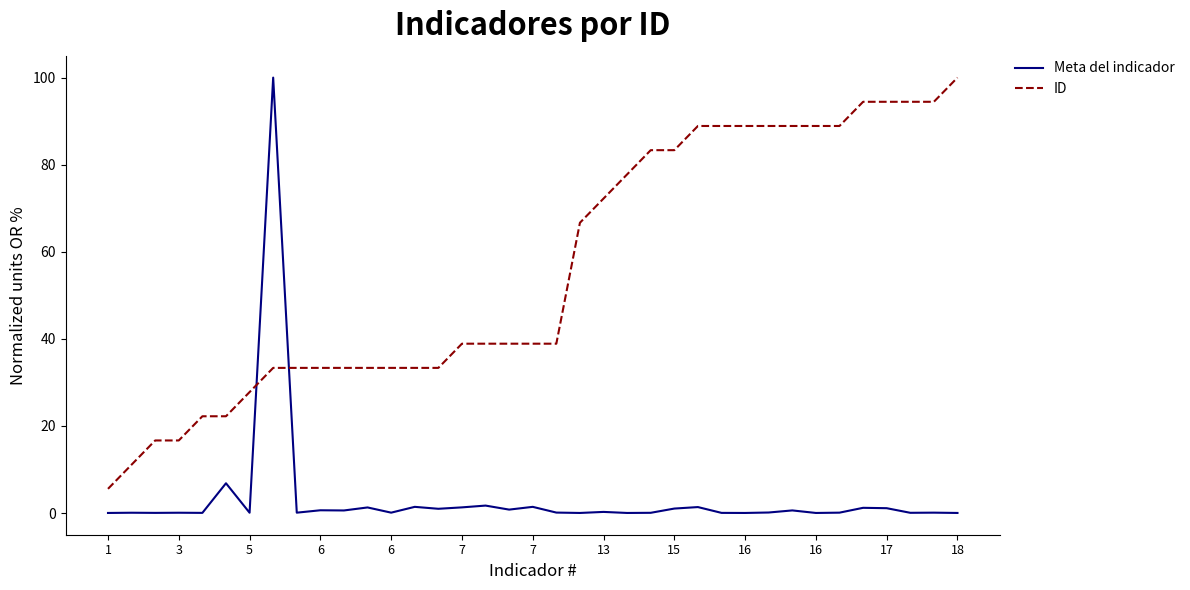

What is the difference between the maximum and minimum values in the ID series?

94.4